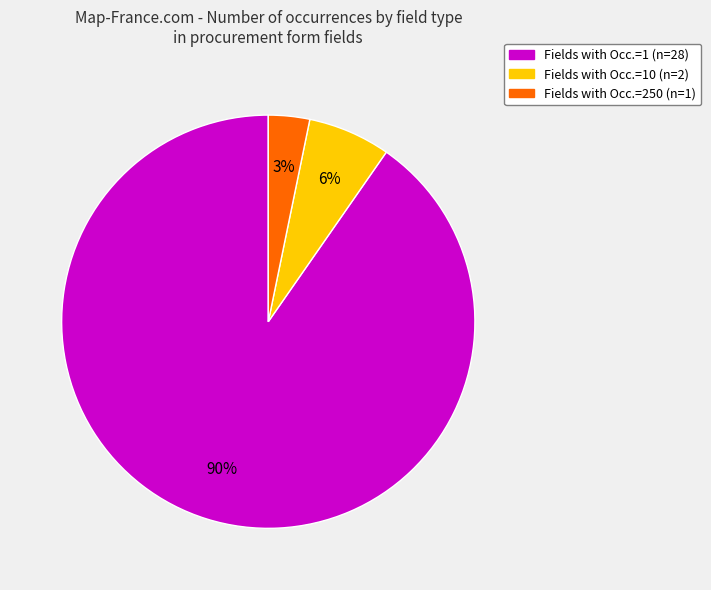

To the nearest percent, what is the average slice percentage?

33%